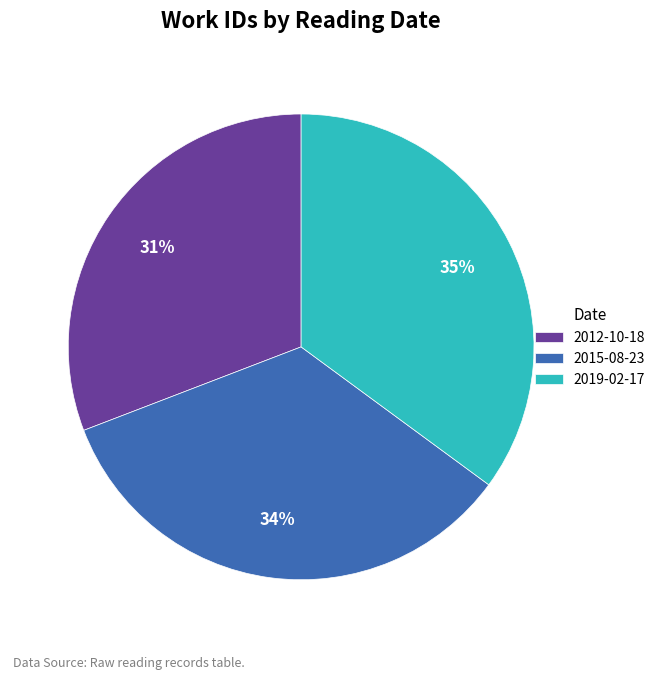

Which category has the smallest portion of the pie?

2012-10-18